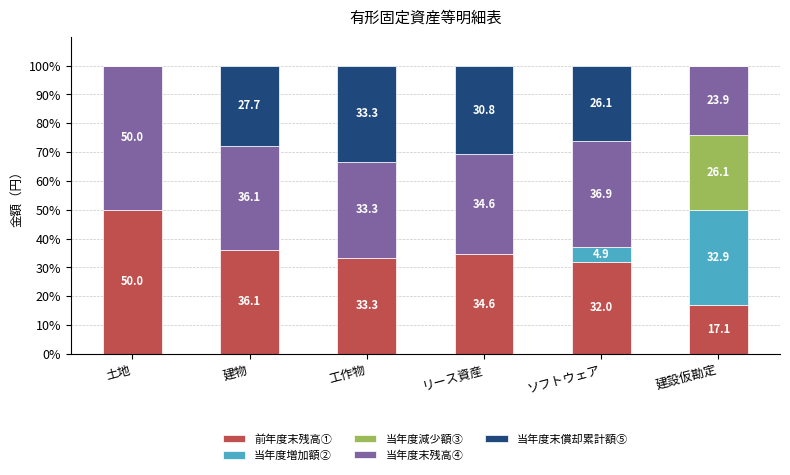

What is the average value of the 前年度末残高① series?

33.9